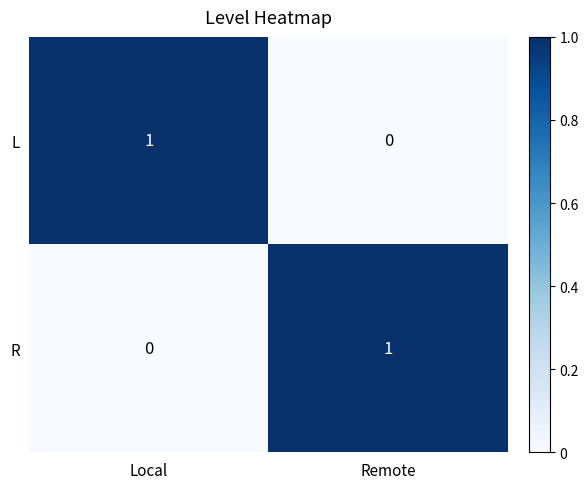

What is the spread (max minus min) of values at Remote?

1